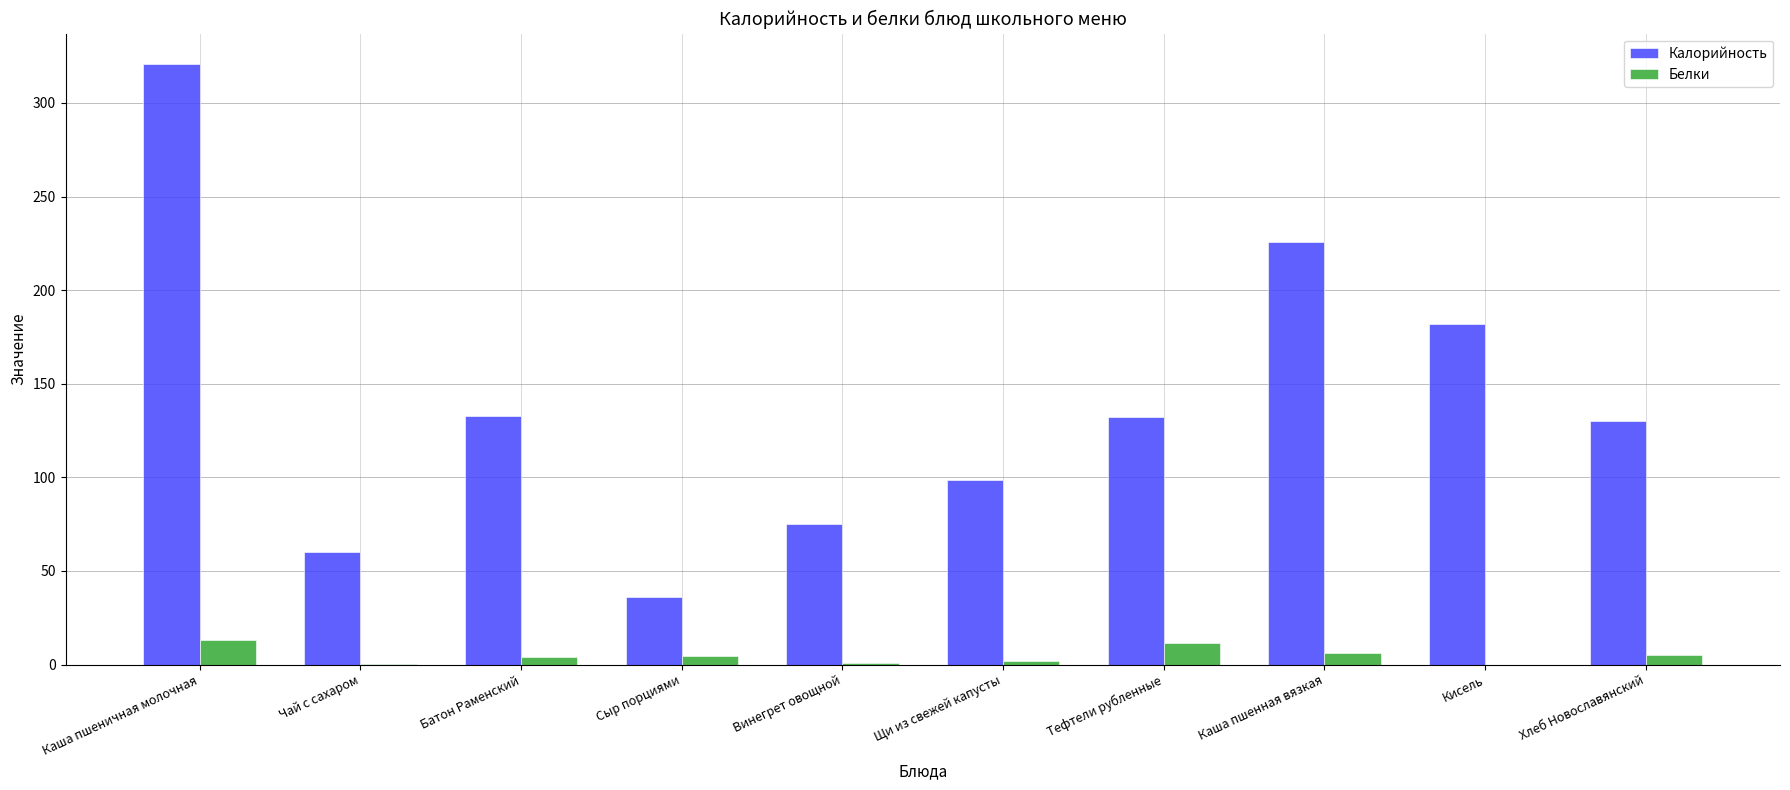

Where is Калорийность nearest to the value 178?

Кисель